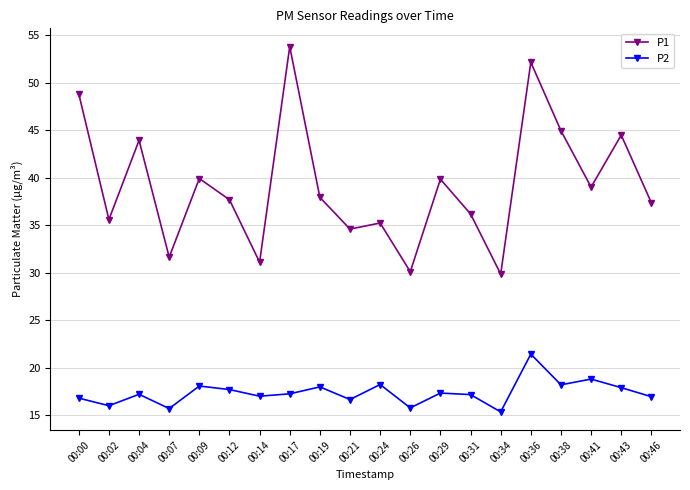

What is the difference between the maximum and second lowest values in the P2 series?

5.7